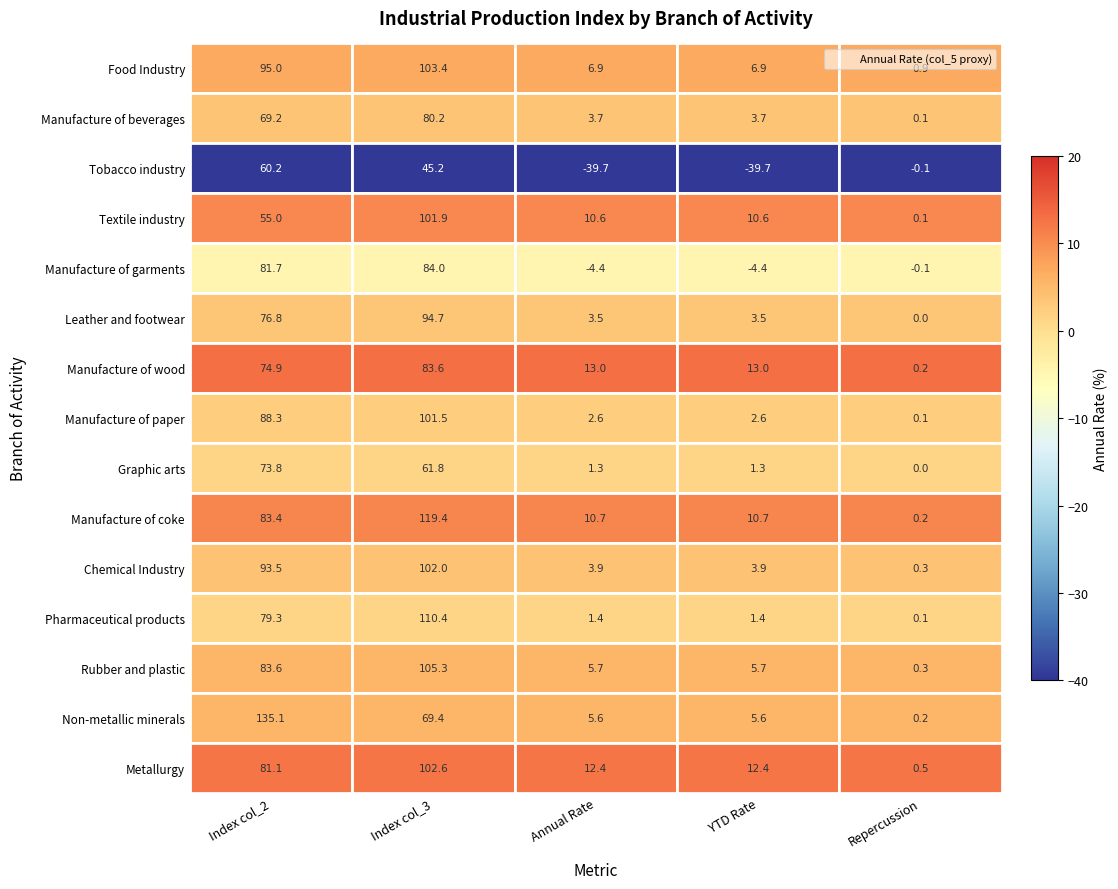

At how many categories does at least one series exceed 7?

4